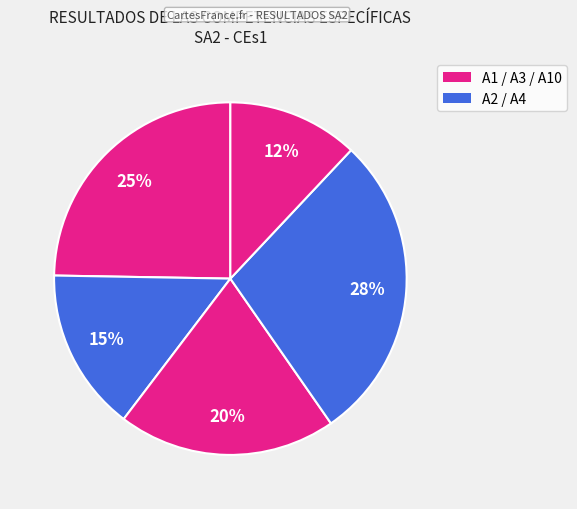

How many segments does this pie chart have?

5